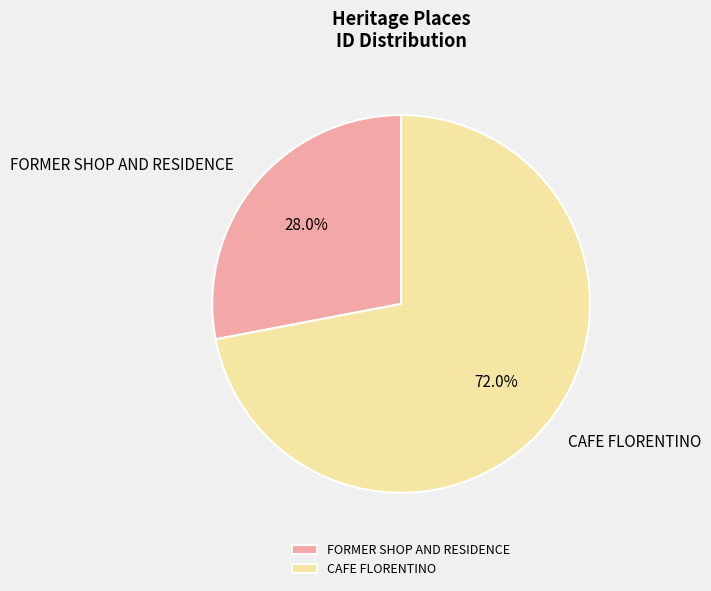

How many slices are in this pie chart?

2